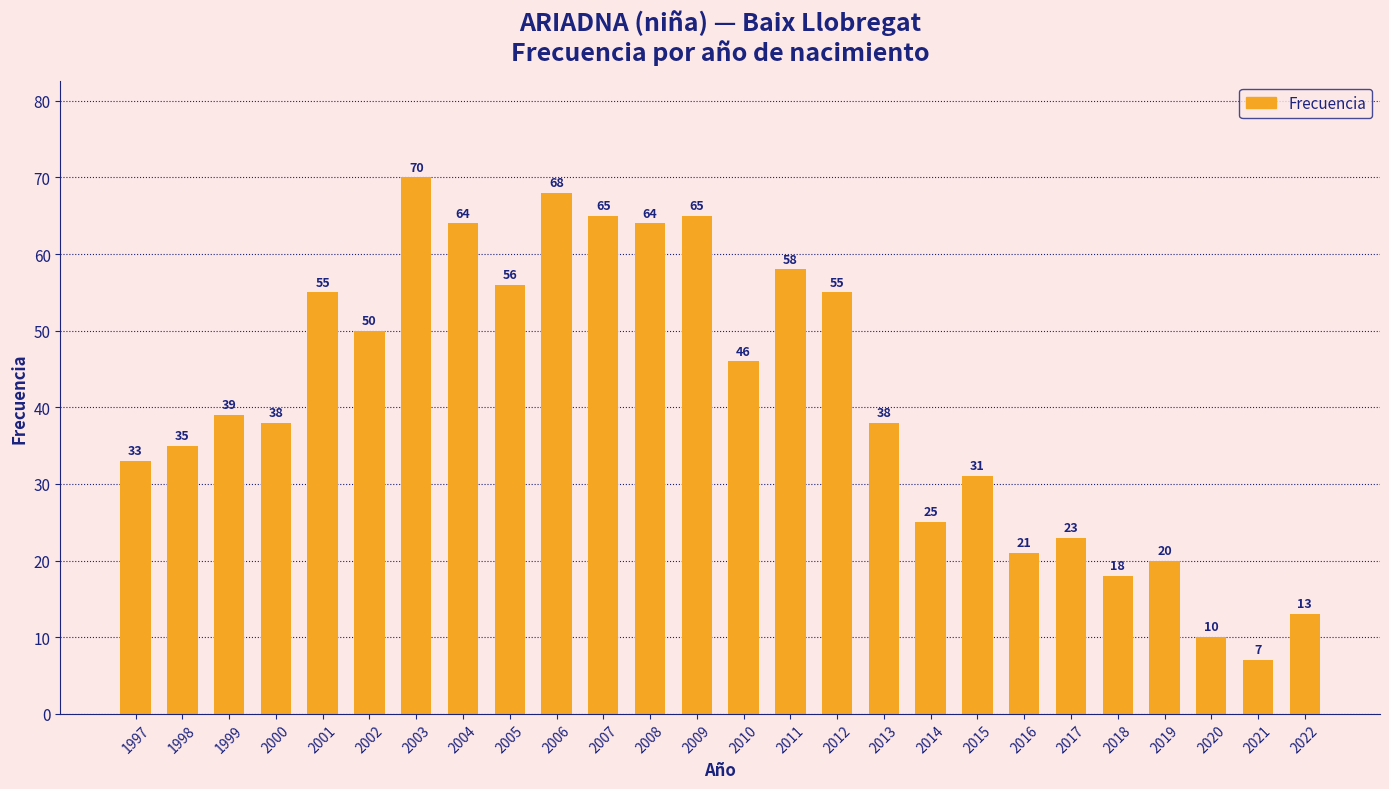

The value at 2015 is 46. True or false?

False